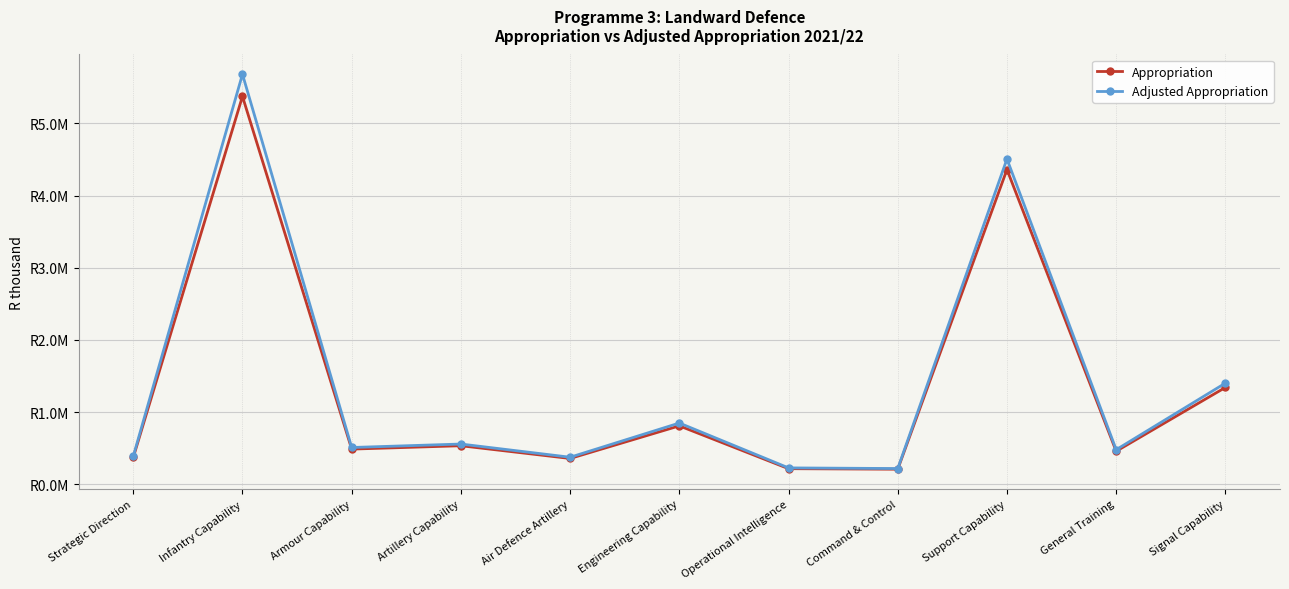

What is the approximate value of Adjusted Appropriation at Engineering Capability?

848648